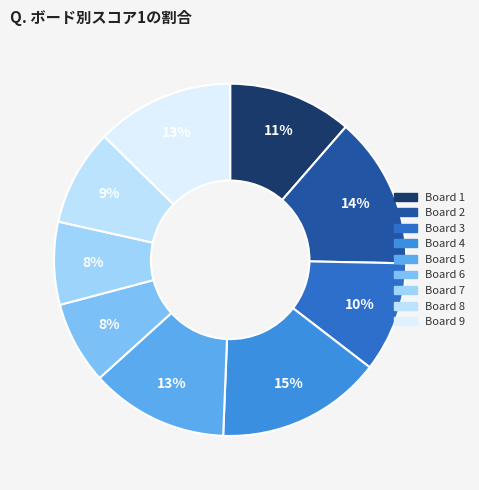

How many slices are in this pie chart?

9